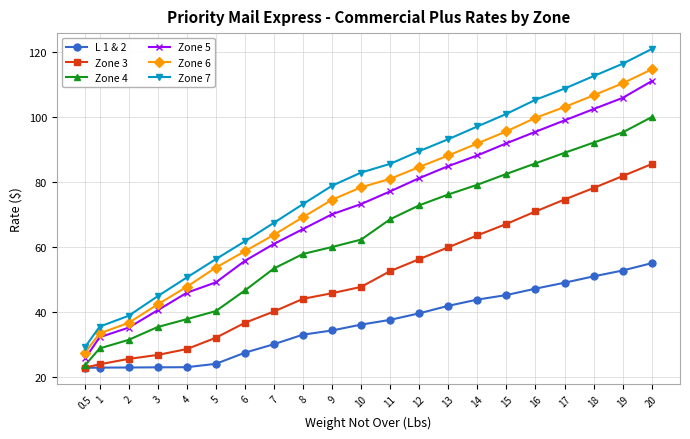

Rank the series at 4 from highest to lowest value.

Zone 7, Zone 6, Zone 5, Zone 4, Zone 3, L 1 & 2